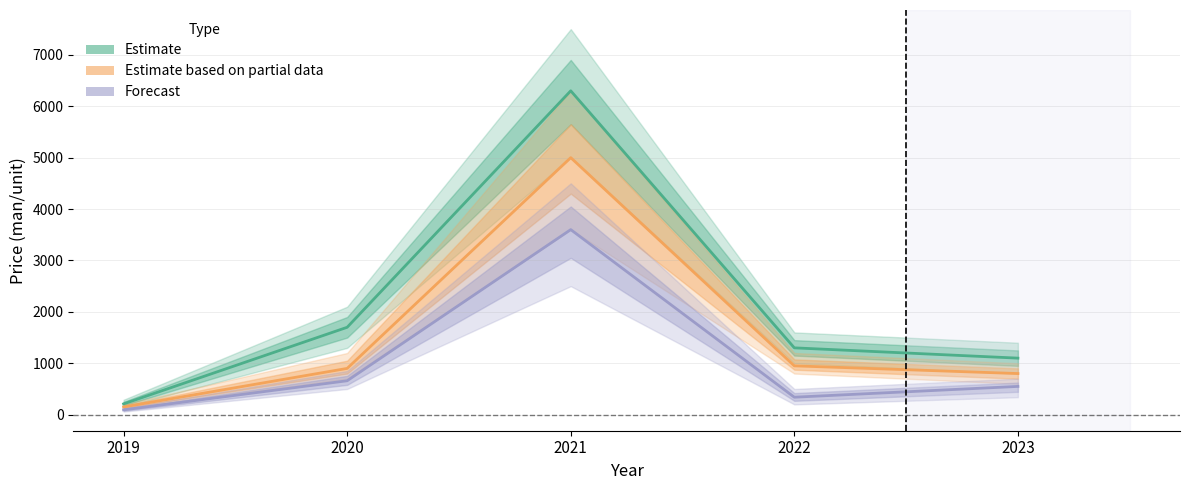

Rank the series at 2023 from highest to lowest value.

Estimate, Estimate based on partial data, Forecast